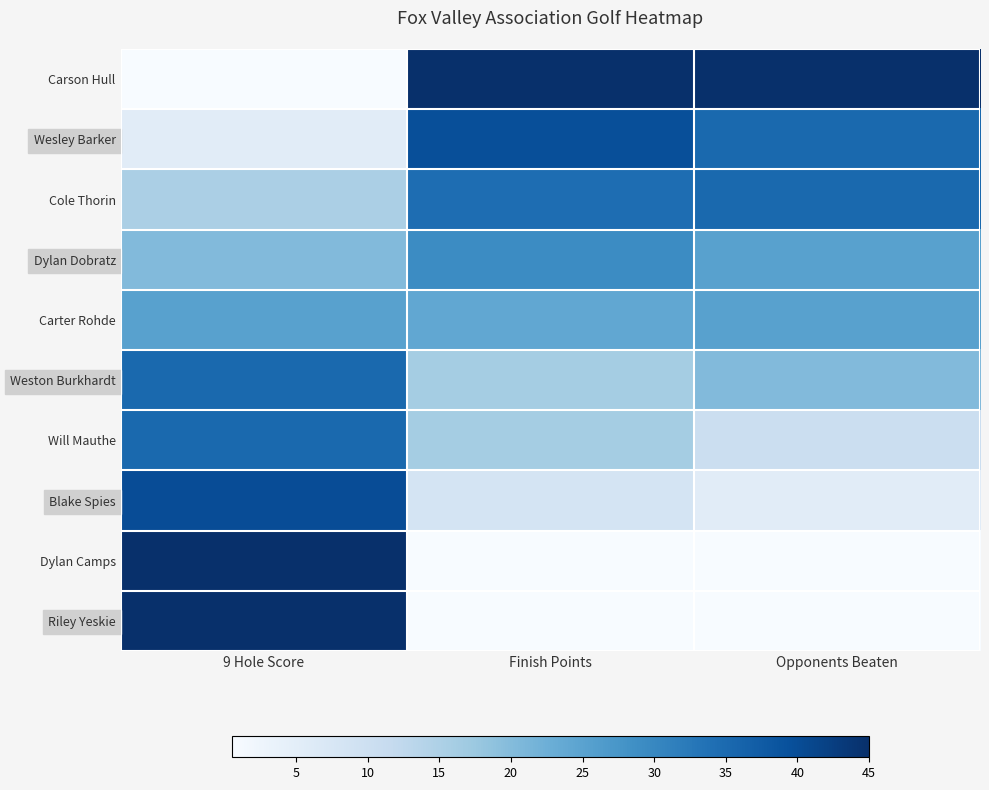

Reading left to right, transcribe all the data shown in this chart.

Carson Hull: 9 Hole Score=0.0	Finish Points=1.0	Opponents Beaten=1.0
Wesley Barker: 9 Hole Score=0.1	Finish Points=0.9	Opponents Beaten=0.8
Cole Thorin: 9 Hole Score=0.3	Finish Points=0.8	Opponents Beaten=0.8
Dylan Dobratz: 9 Hole Score=0.4	Finish Points=0.6	Opponents Beaten=0.6
Carter Rohde: 9 Hole Score=0.6	Finish Points=0.5	Opponents Beaten=0.6
Weston Burkhardt: 9 Hole Score=0.8	Finish Points=0.4	Opponents Beaten=0.4
Will Mauthe: 9 Hole Score=0.8	Finish Points=0.4	Opponents Beaten=0.2
Blake Spies: 9 Hole Score=0.9	Finish Points=0.2	Opponents Beaten=0.1
Dylan Camps: 9 Hole Score=1.0	Finish Points=0.0	Opponents Beaten=0.0
Riley Yeskie: 9 Hole Score=1.0	Finish Points=0.0	Opponents Beaten=0.0